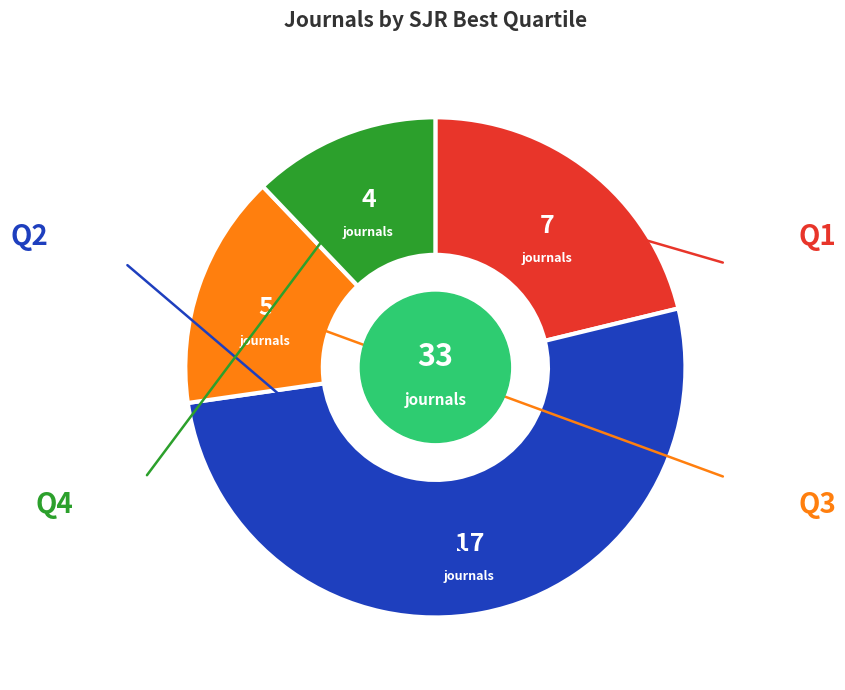

Does any single category account for the majority?

Yes